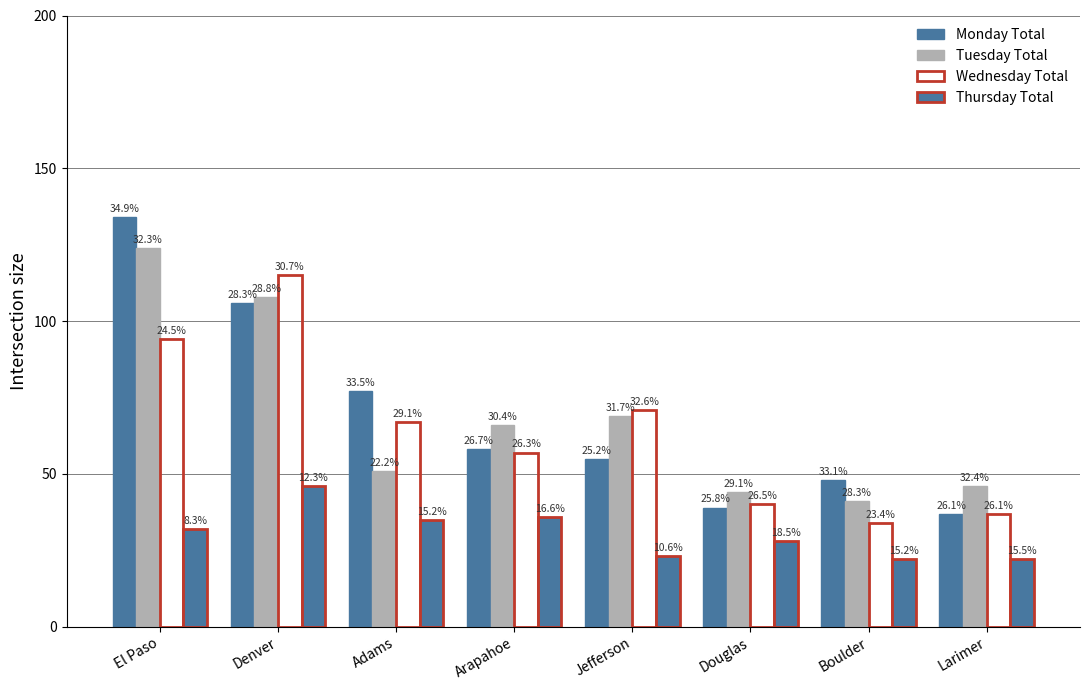

What is the difference between the highest and lowest values at El Paso?

102